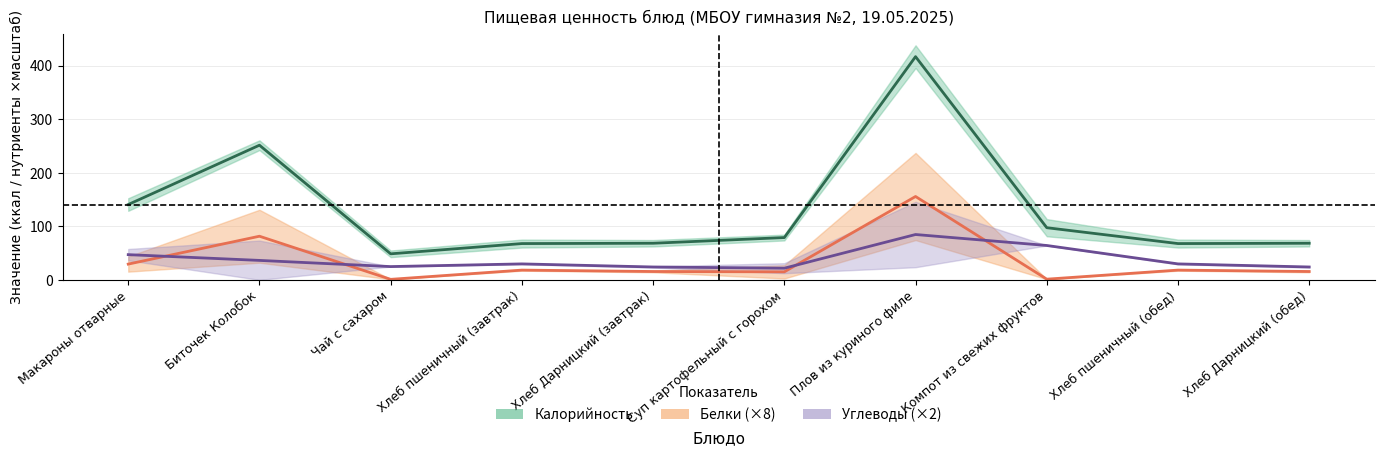

How many series are shown in this chart?

3